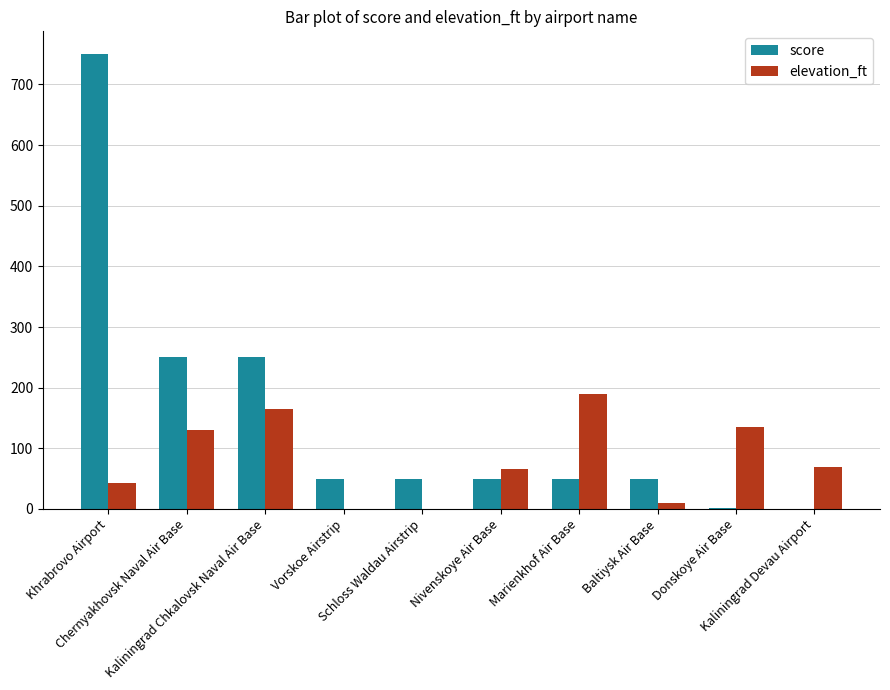

What is the sum of all score values?

1501